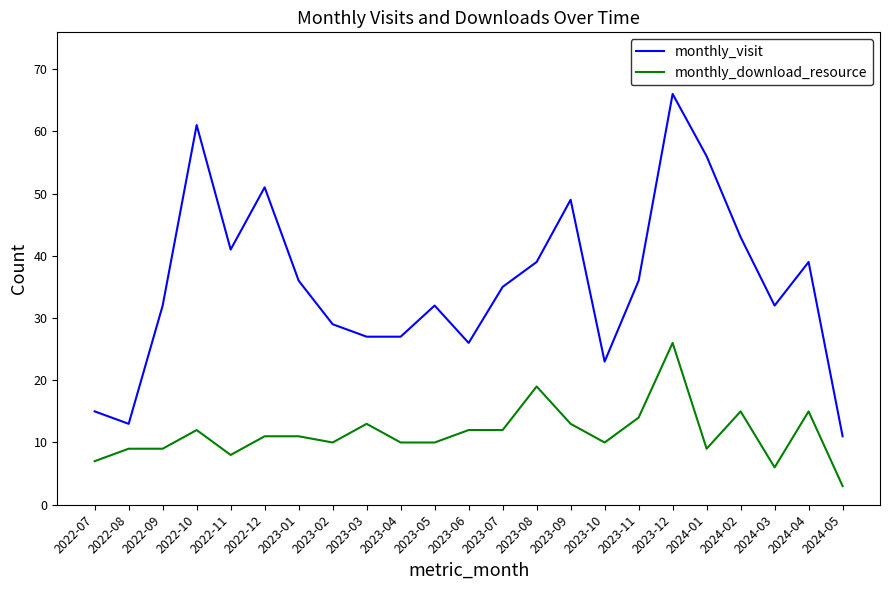

True or false: monthly_download_resource has more than 0 points higher than both neighbors.

True